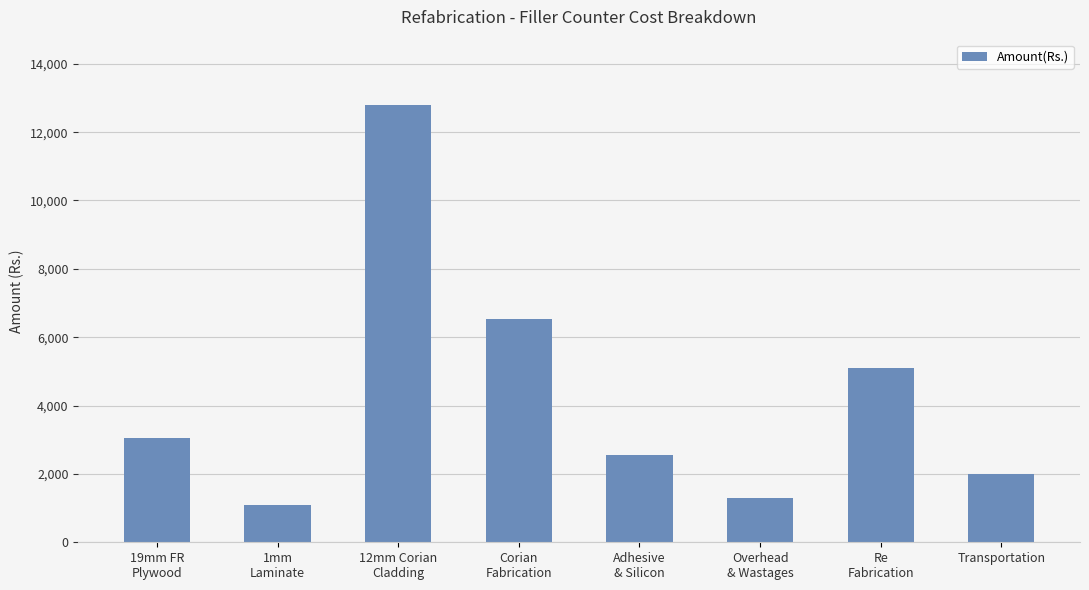

How many data points are less than 3048?

4